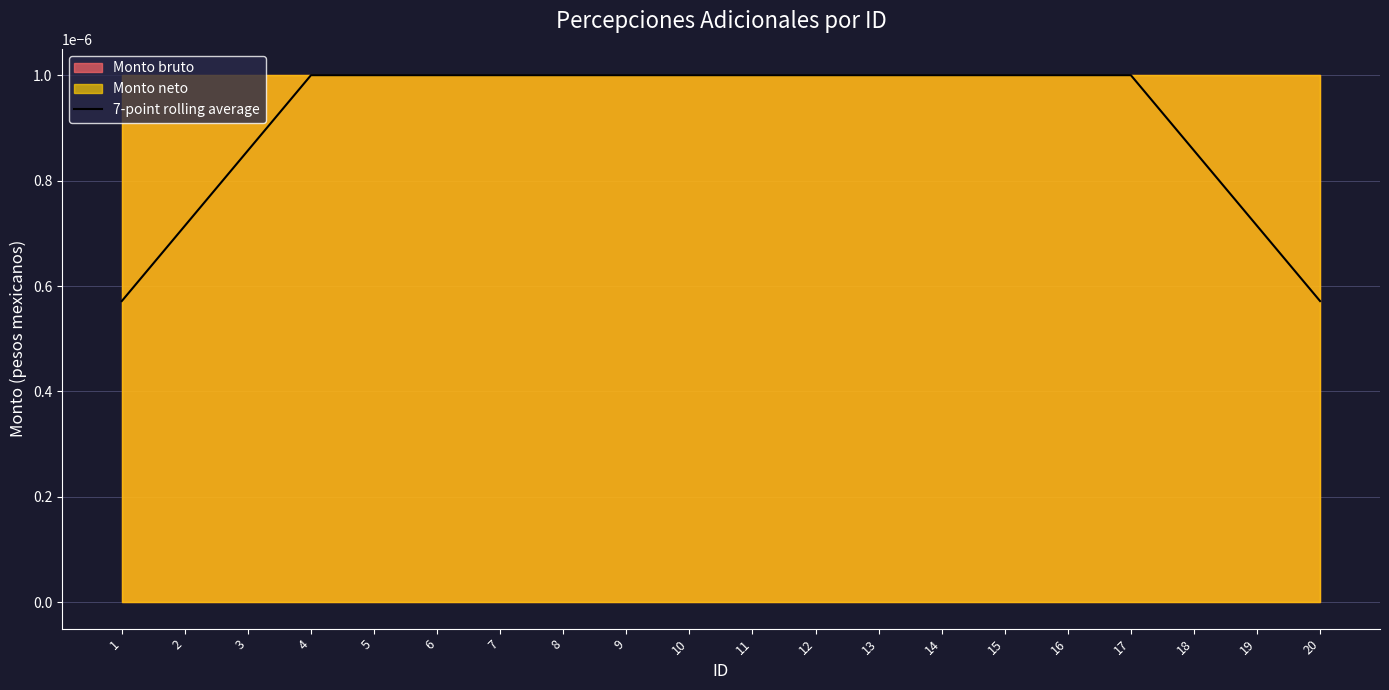

Rank the categories by value from lowest to highest.

1, 20, 2, 19, 3, 18, 4, 5, 6, 7, 8, 9, 10, 11, 12, 13, 14, 15, 16, 17